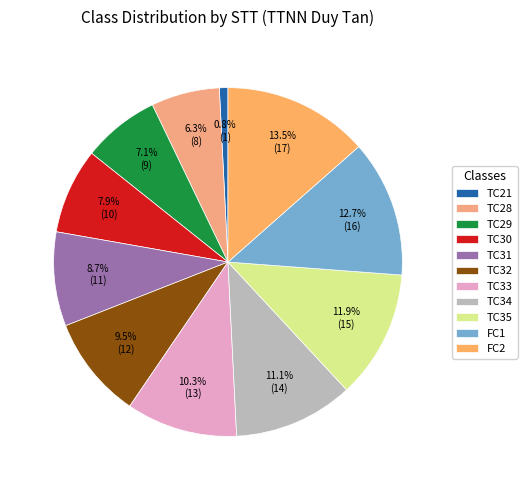

Is there a majority slice in this chart?

No